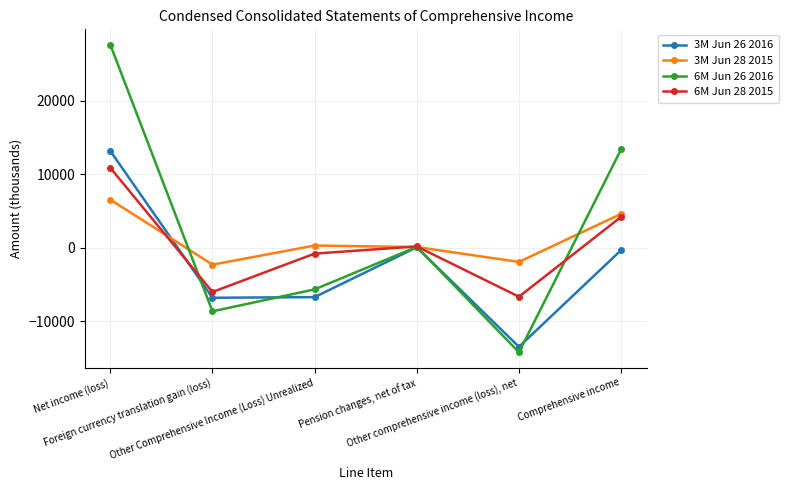

Does the chart have visible grid lines?

Yes